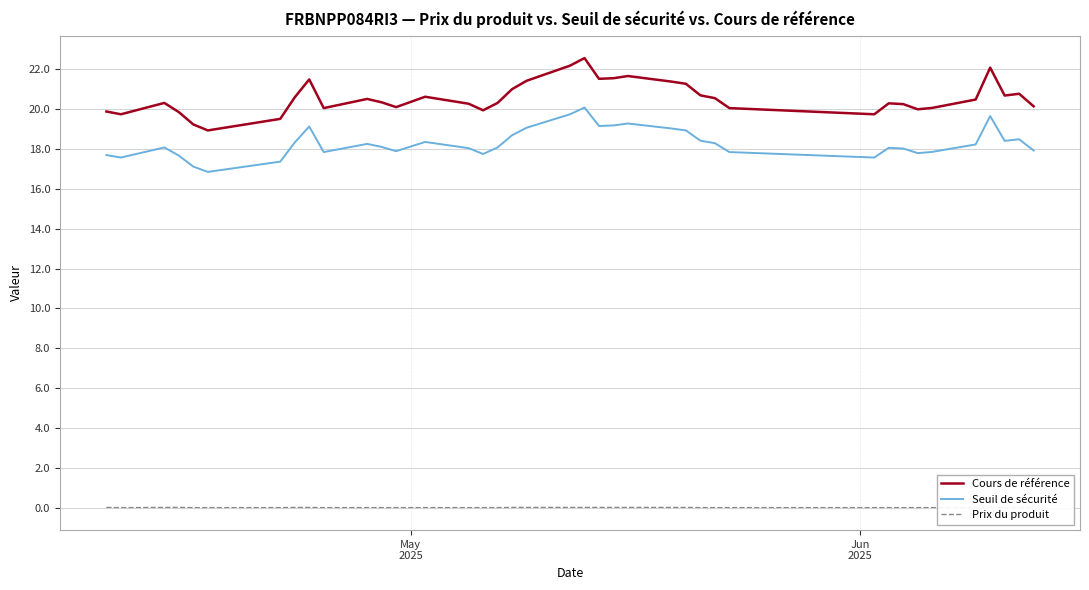

True or false: Seuil de sécurité and Cours de référence cross at least once.

False